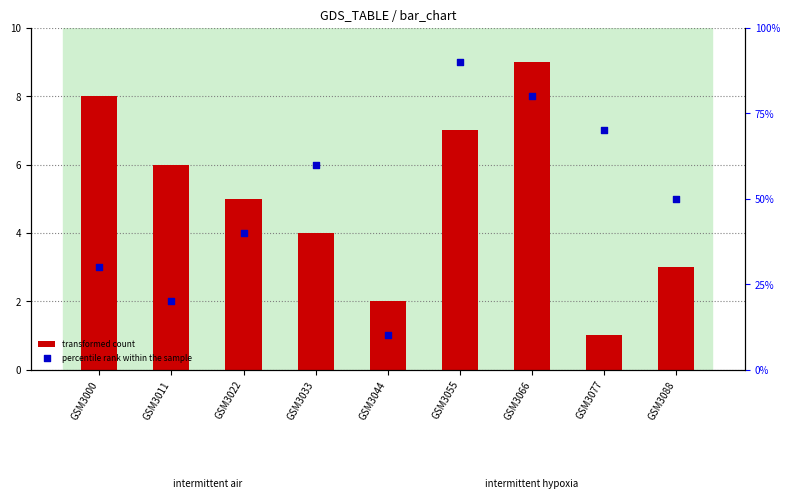

Which series contains the highest Y value?

percentile rank within the sample